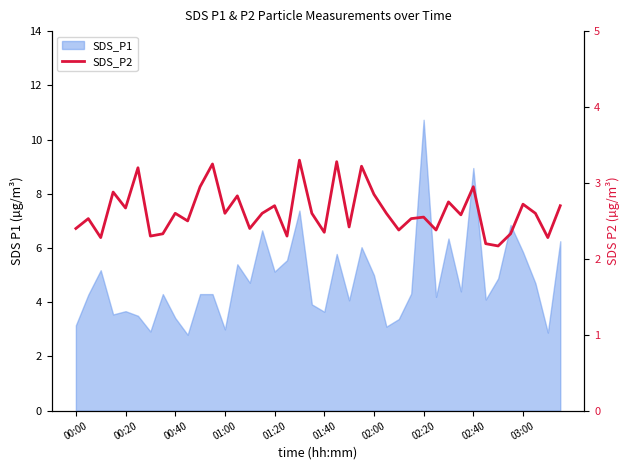

Where is the data nearest to the value 2?

34